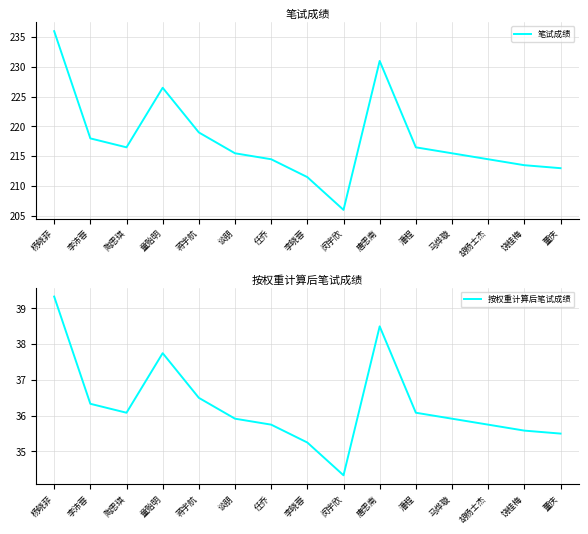

Where is 按权重计算后笔试成绩 nearest to the value 36?

陶思琪